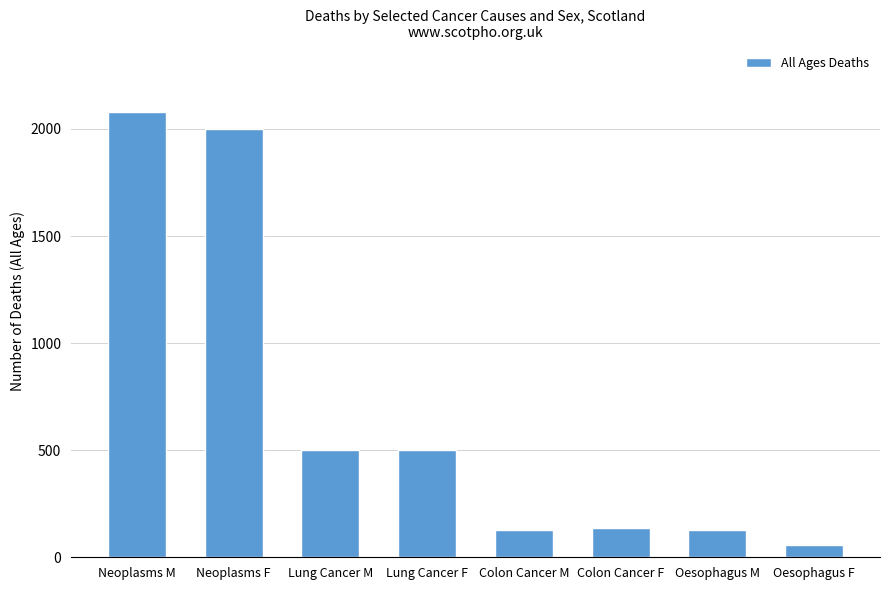

Which label corresponds to the largest value in the chart?

Neoplasms M